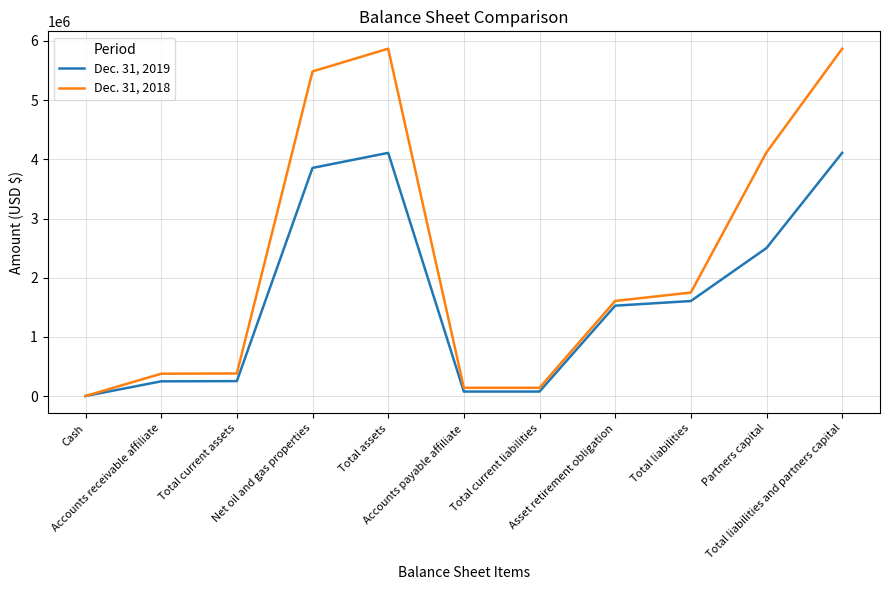

Where does the Dec. 31, 2019 series first go above 1528952?

Net oil and gas properties